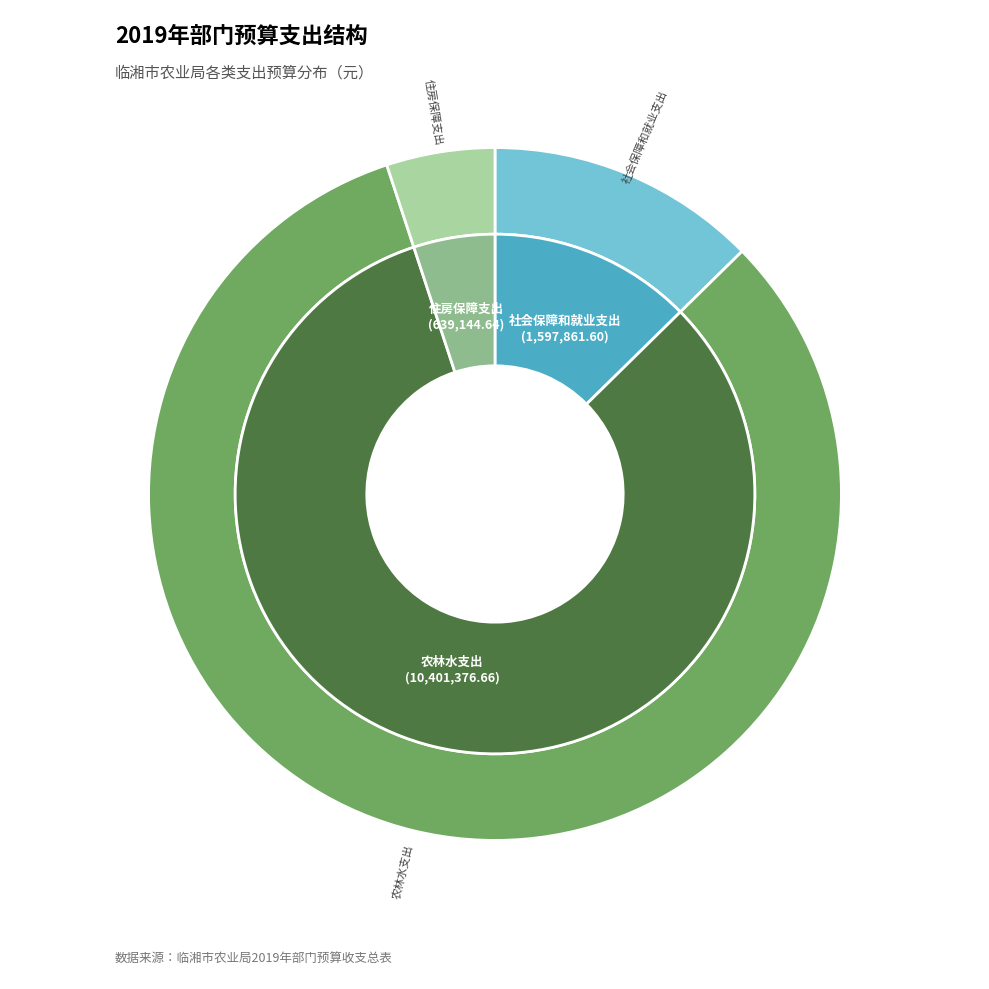

Does 221、住房保障支出 represent more than half of the total?

No